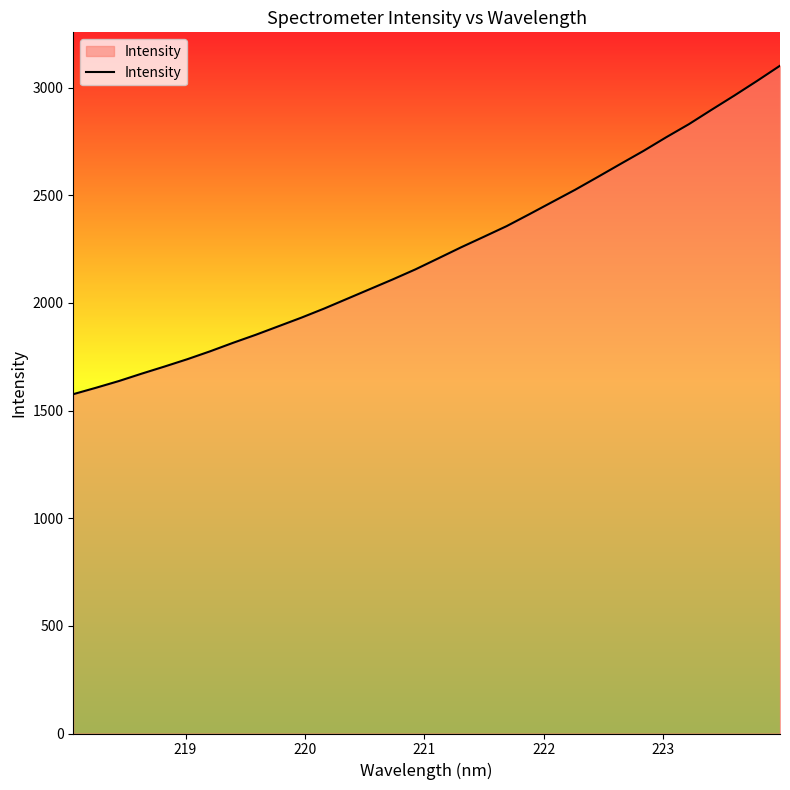

What is the maximum value shown in the chart?

3101.3